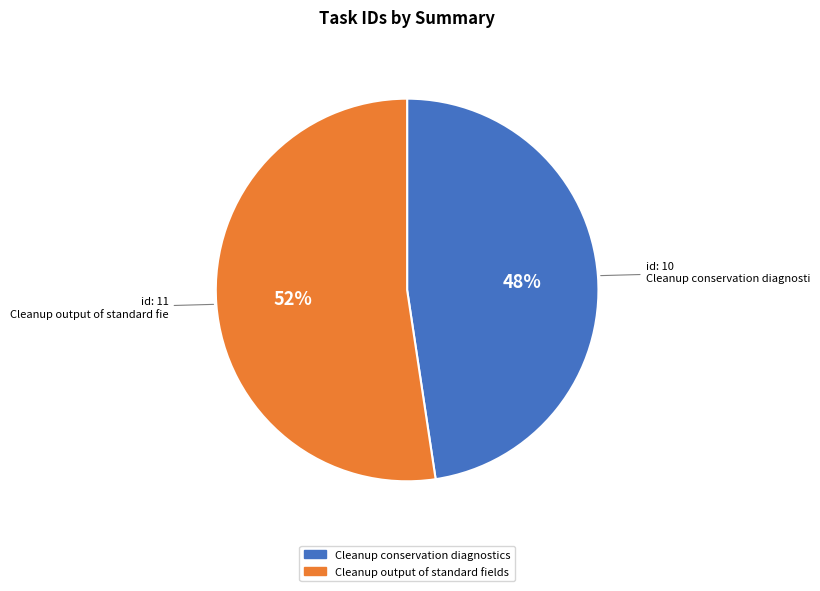

To the nearest percent, what portion does Cleanup output of standard fields represent?

52%